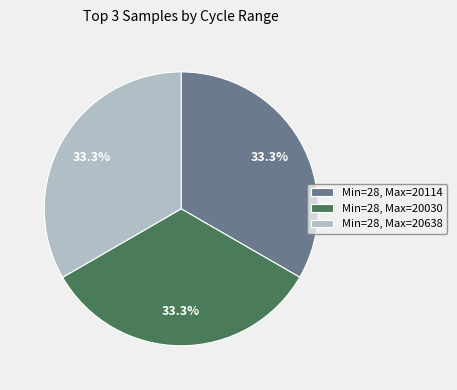

Is Min=28, Max=20030 the majority of the pie?

No